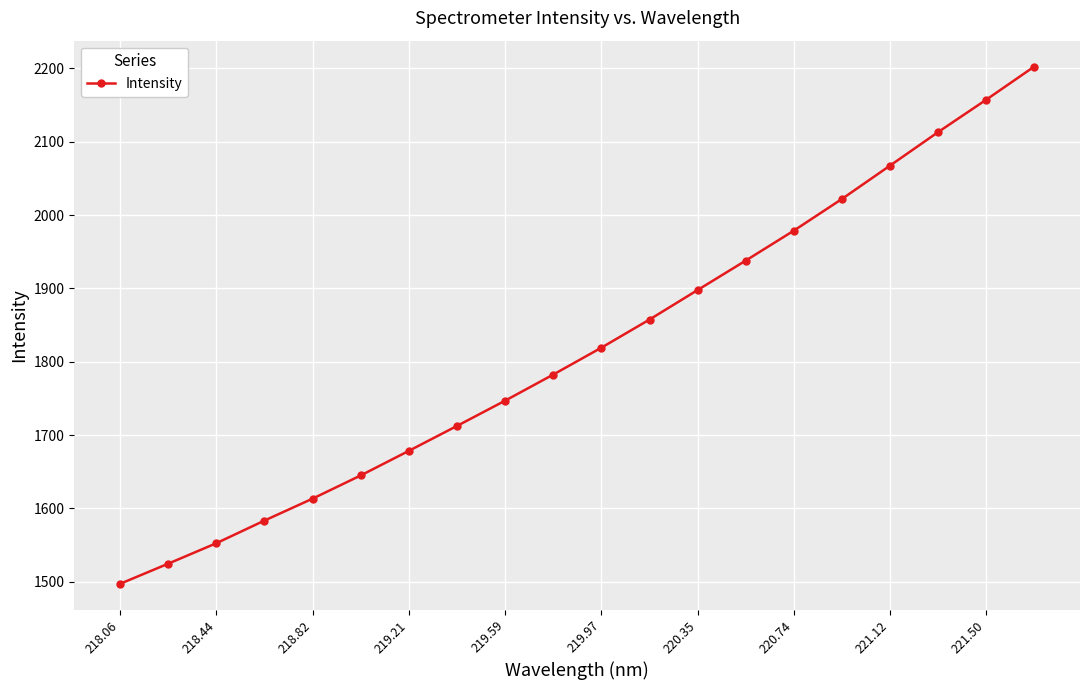

What is the difference between the maximum and minimum values?

705.4